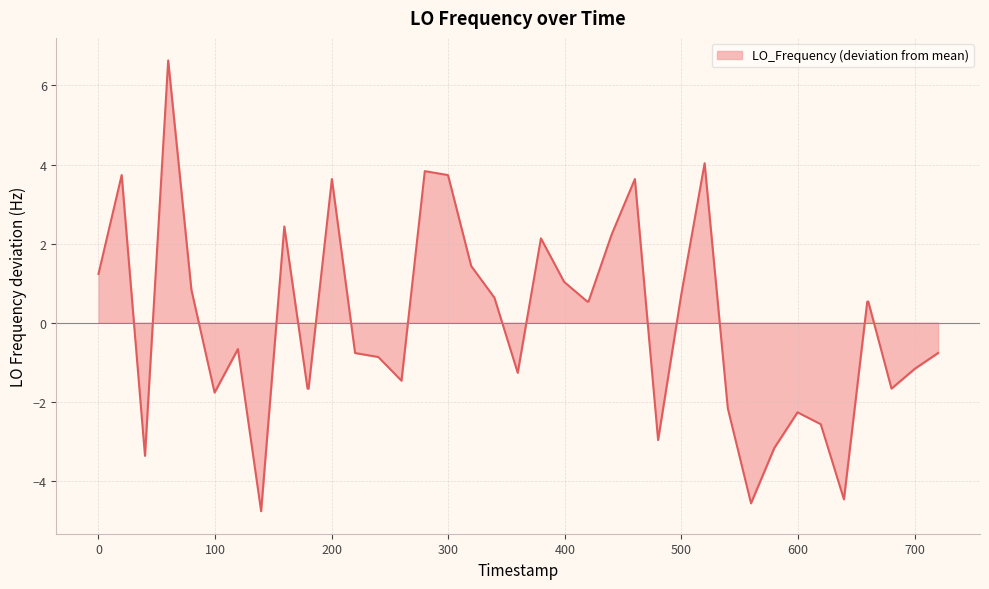

What is the greatest value displayed?

6.6